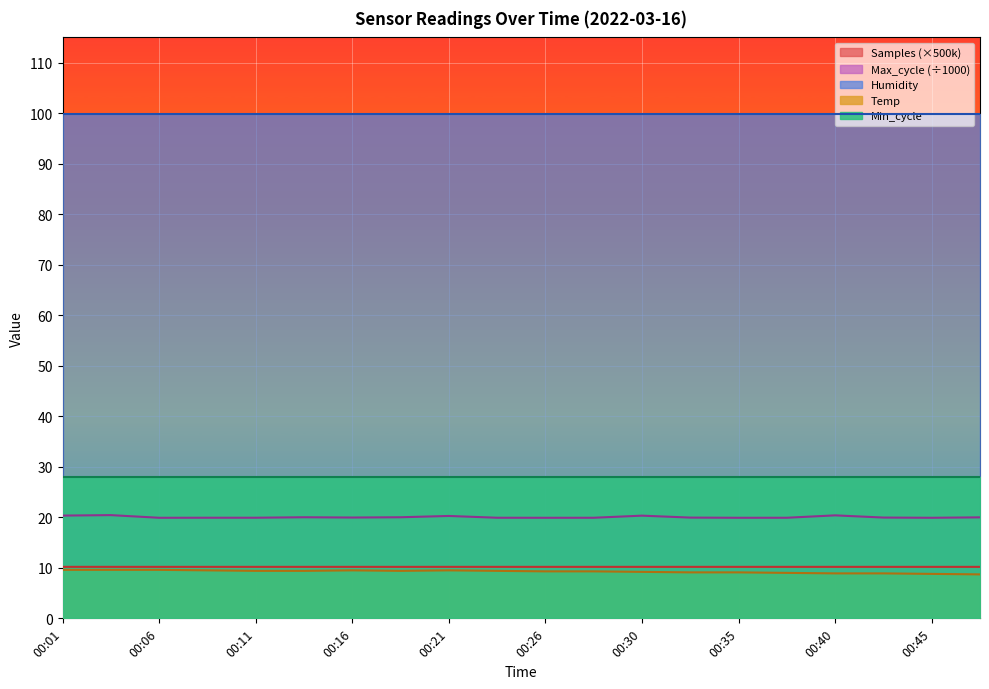

What is the difference between the Temp values at 00:40 and 00:11?

0.5